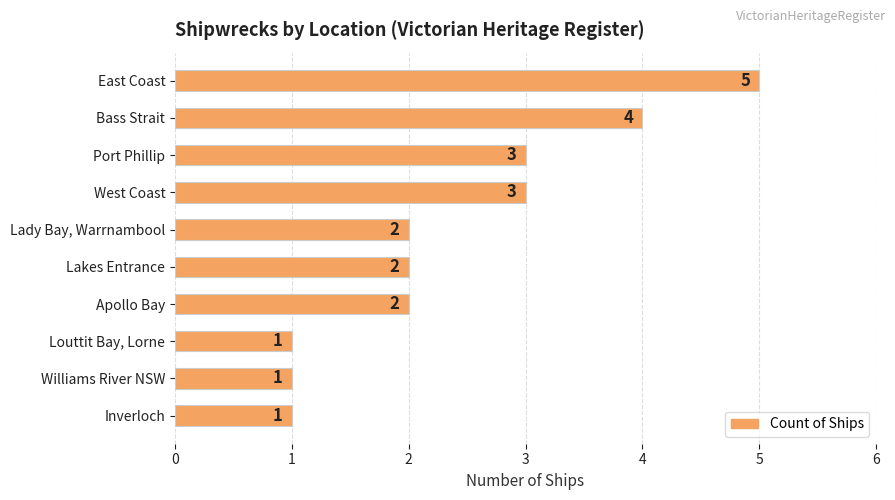

What is the average value?

2